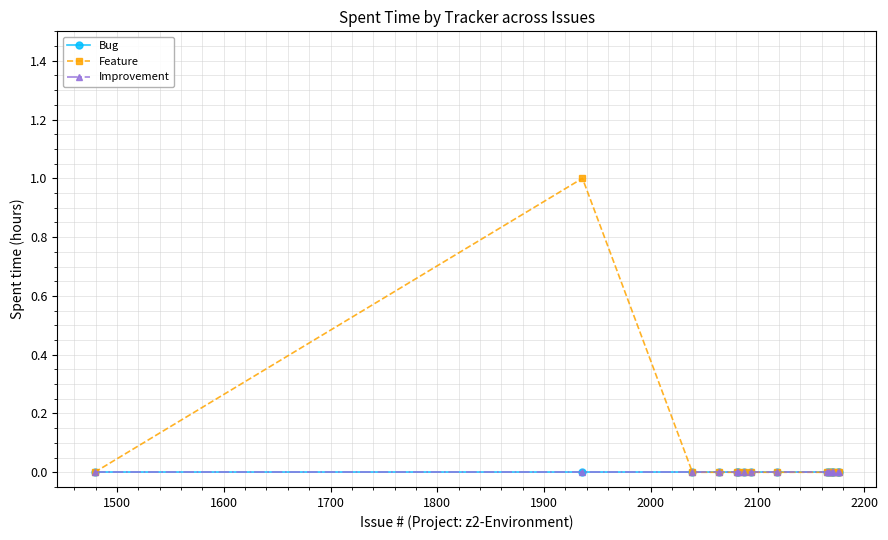

At how many categories does at least one series exceed 0?

1